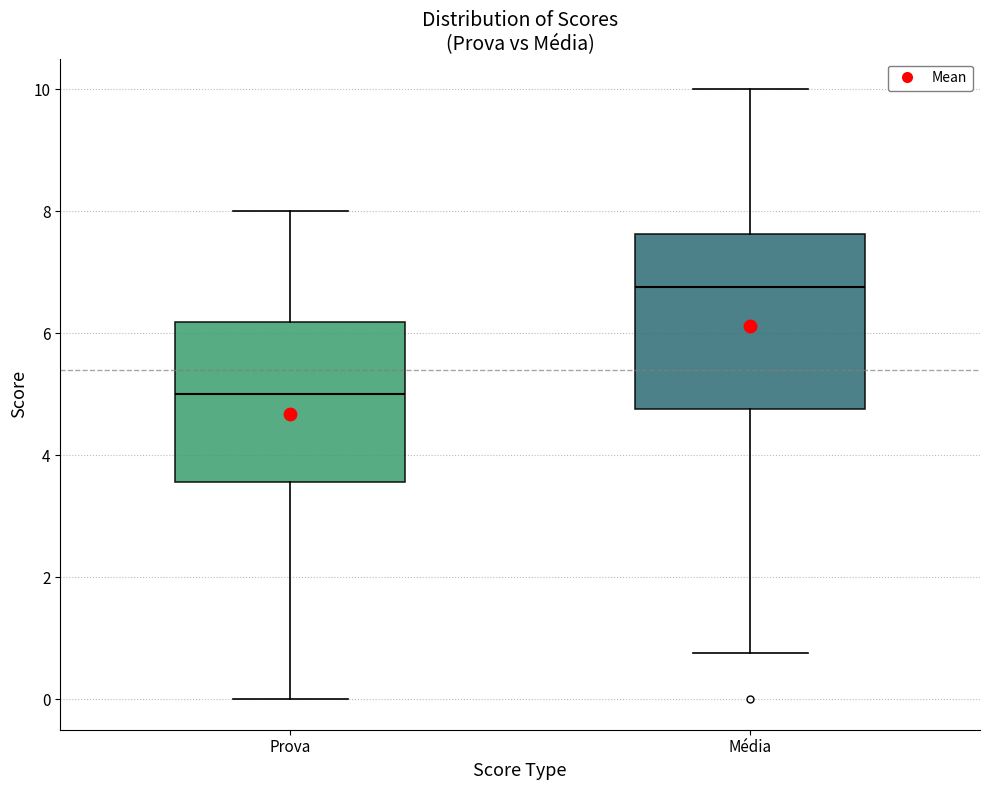

Reading left to right, read every box against the y-axis: the position of its median line, the range the box covers, and the ends of its whiskers. The values are not printed on the chart, so give them approximately, as read against the axis.

Prova: median 5.0, box 3.6 to 6.2, whiskers 0.0 to 8.0
Média: median 6.8, box 4.8 to 7.6, whiskers 0.8 to 10.0